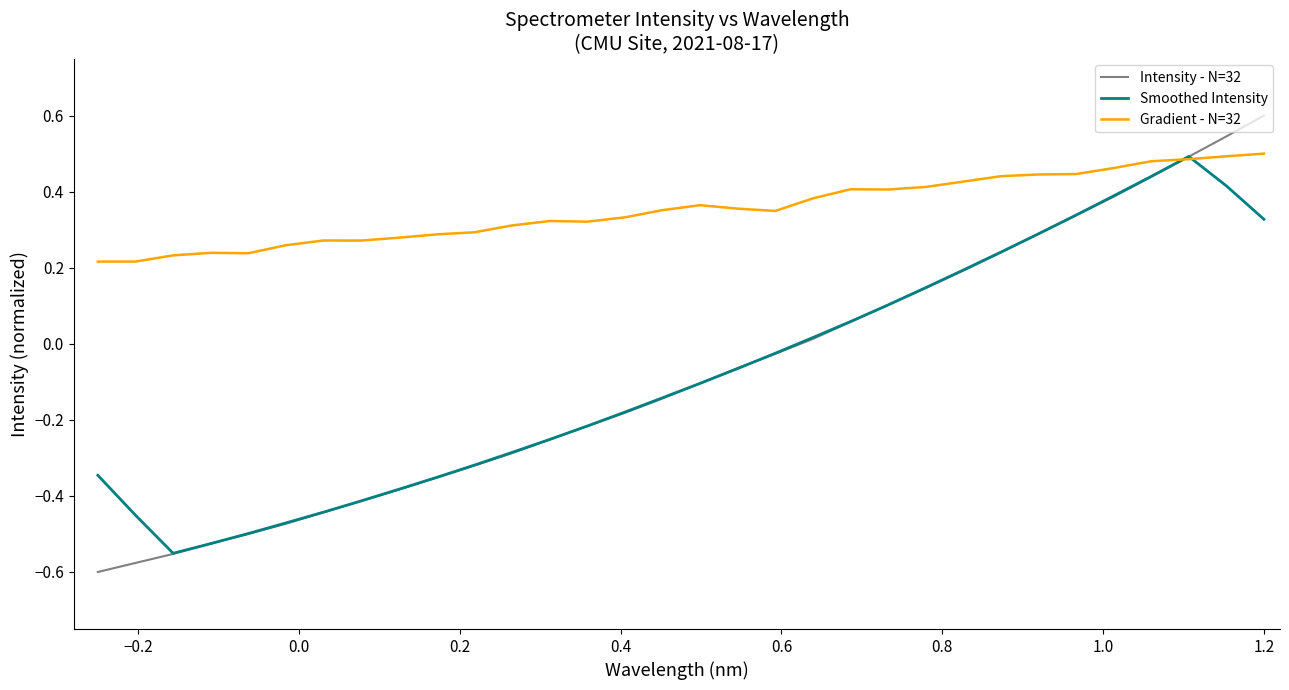

What is the maximum value shown in the chart?

0.6